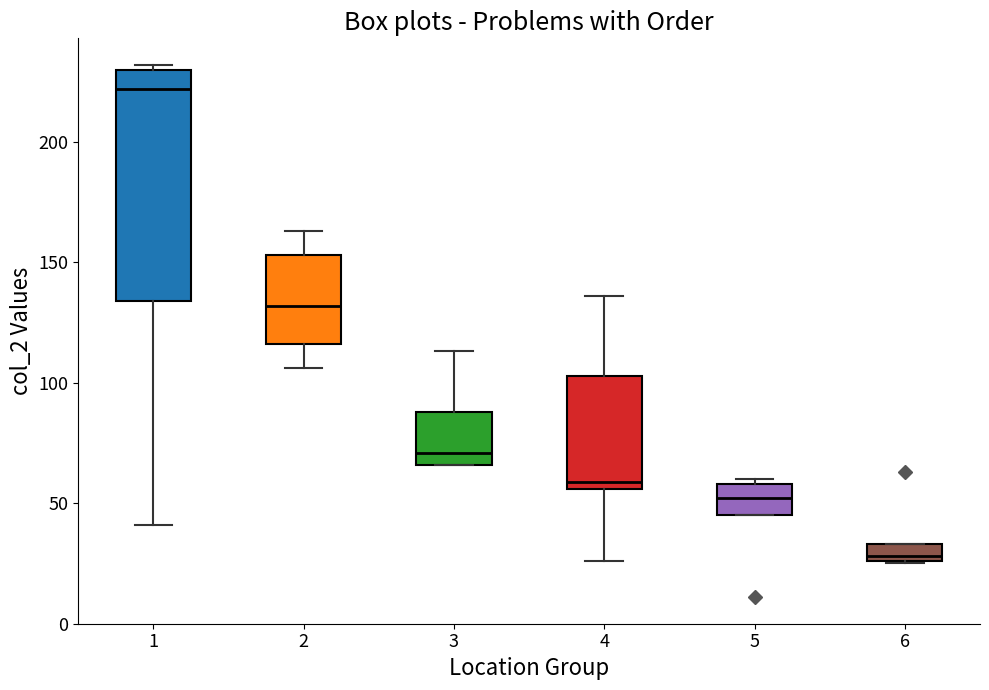

Which box is the tallest, from its lower edge to its upper edge?

1